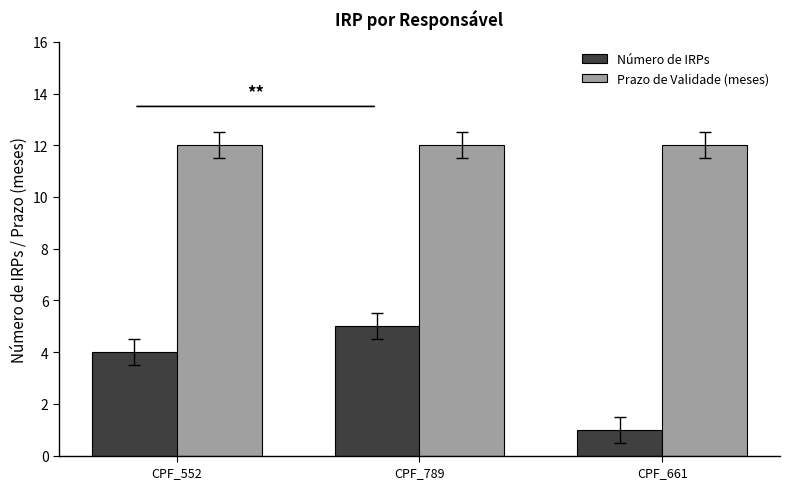

What is the difference between the highest and lowest values at CPF_552?

8